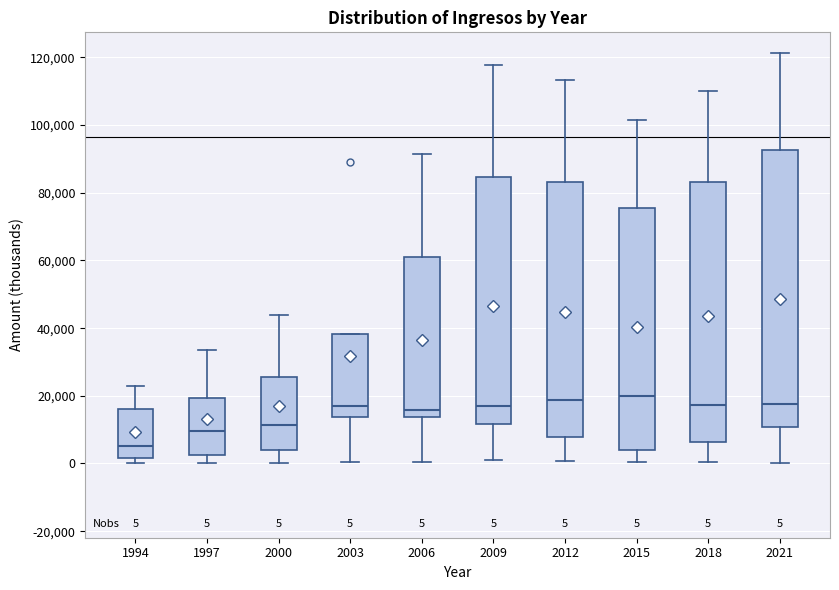

Which box is the tallest, from its lower edge to its upper edge?

2021